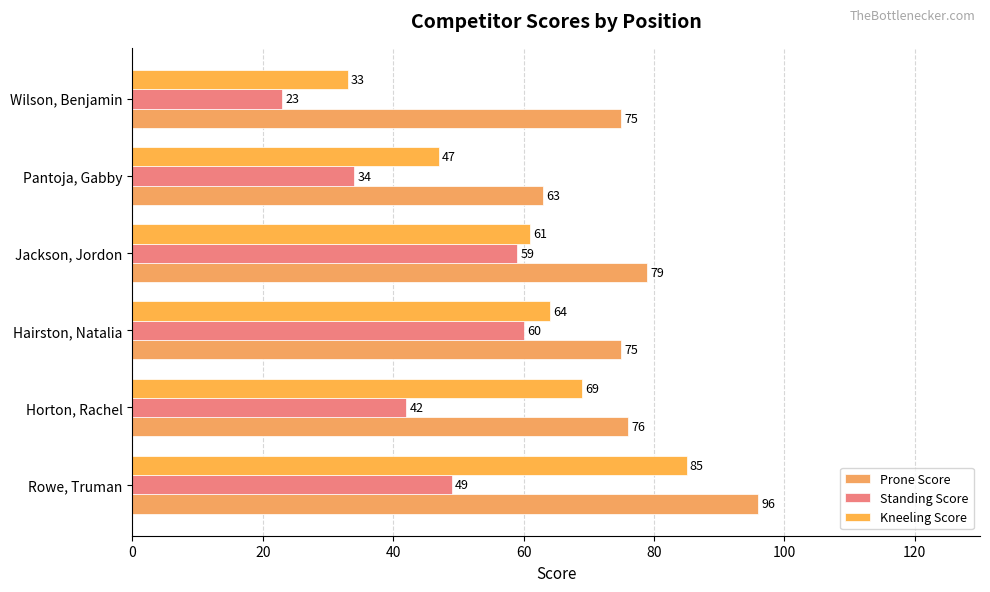

Reading left to right, list all the values displayed in this chart.

Prone Score: 96	76	75	79	63	75
Standing Score: 49	42	60	59	34	23
Kneeling Score: 85	69	64	61	47	33